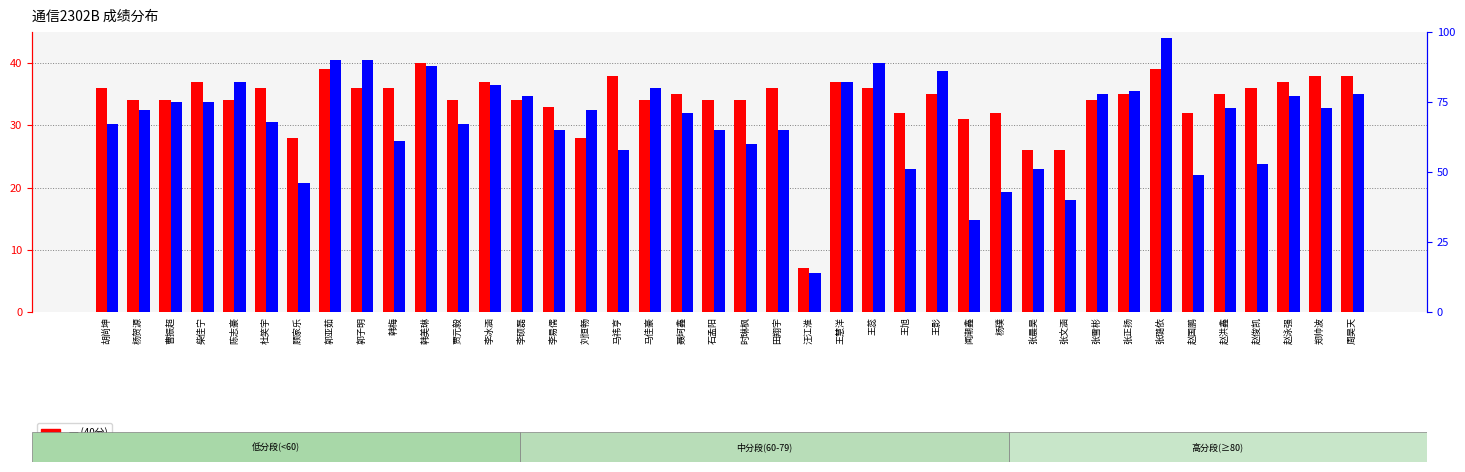

Rank the series at 胡尚坤 from lowest to highest value.

一.(40分), 总分